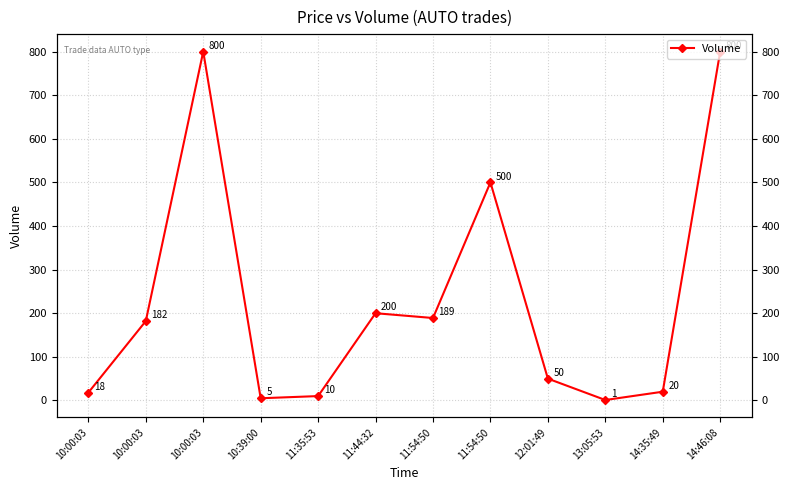

How many lines are shown in the chart?

1